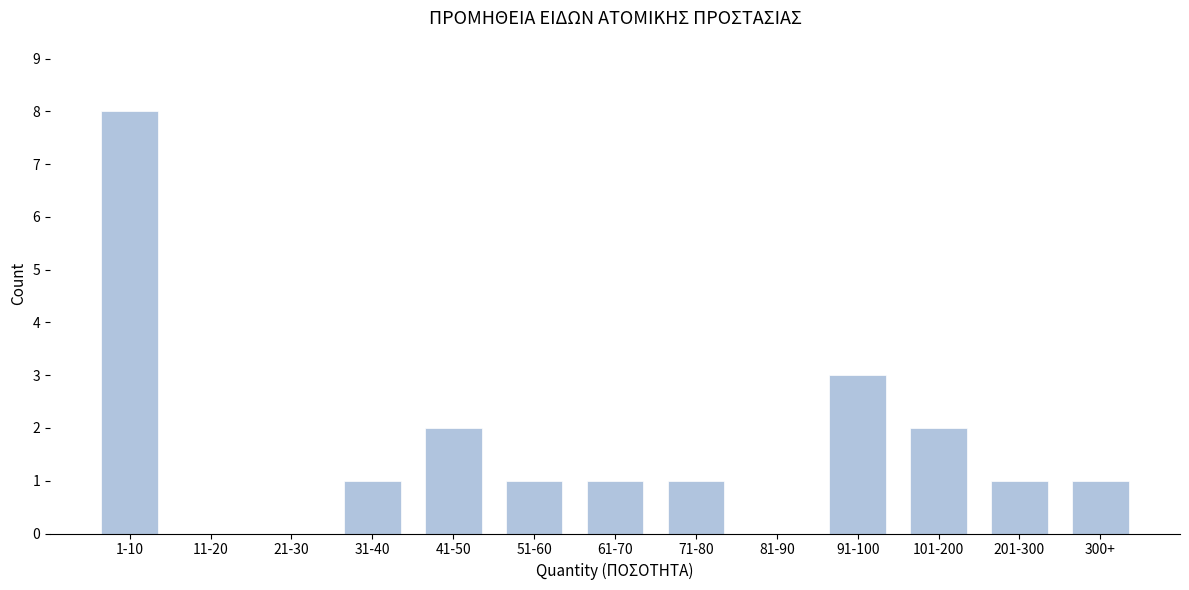

Reading left to right, list all the values displayed in this chart.

1-10=8	11-20=0	21-30=0	31-40=1	41-50=2	51-60=1	61-70=1	71-80=1	81-90=0	91-100=3	101-200=2	201-300=1	300+=1